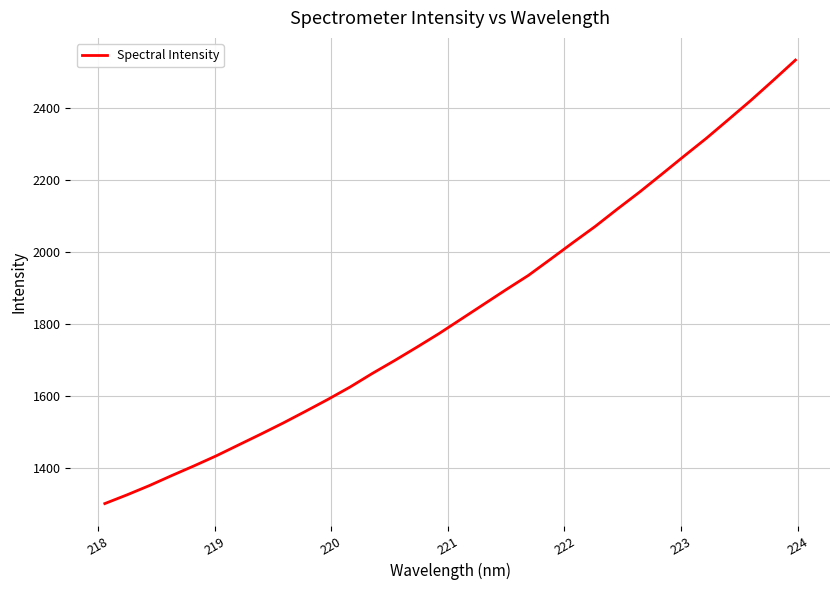

What is the smallest value displayed?

1302.4